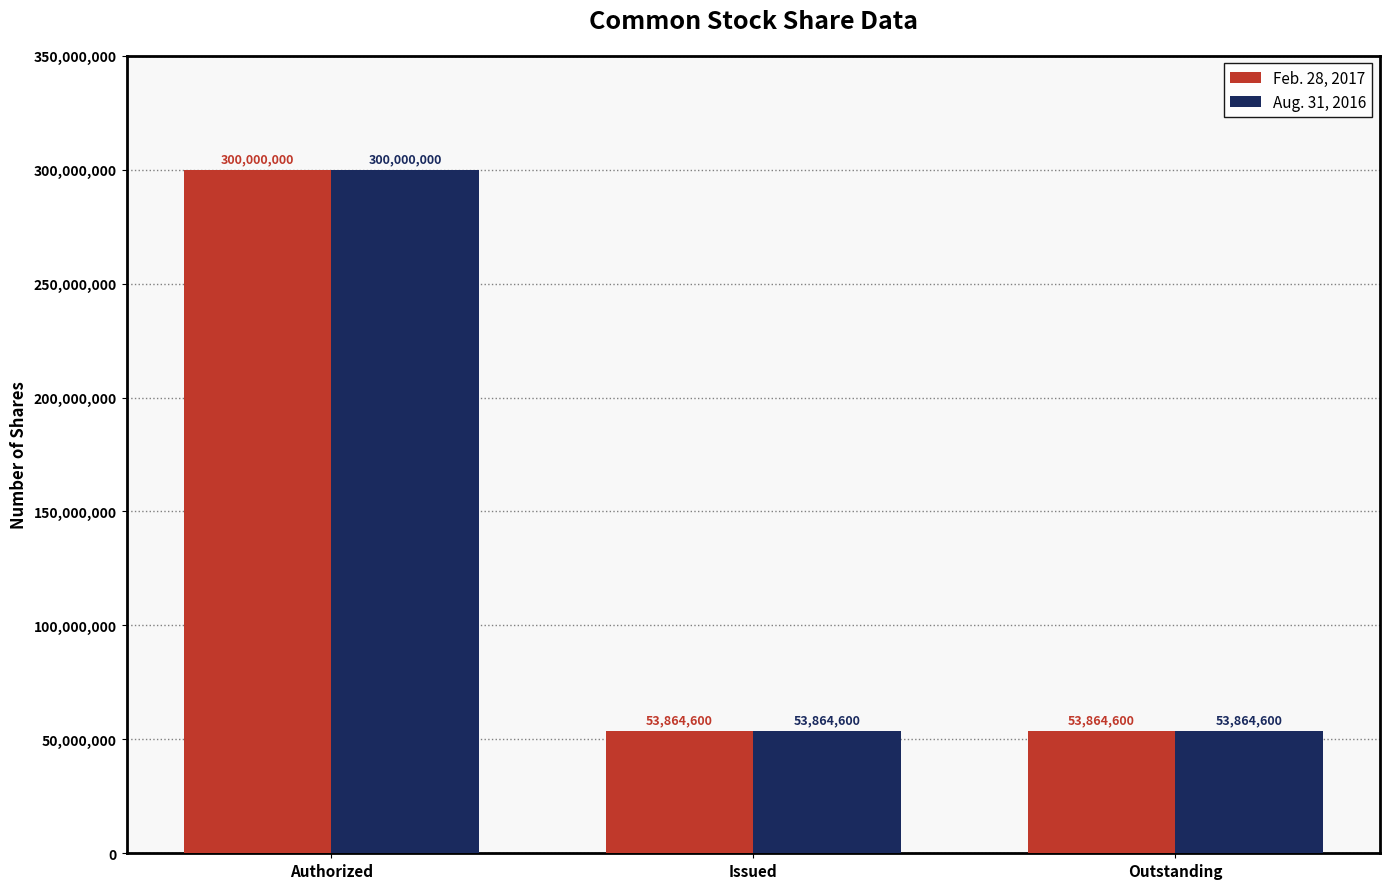

What is the total value across all series at Outstanding?

107729200